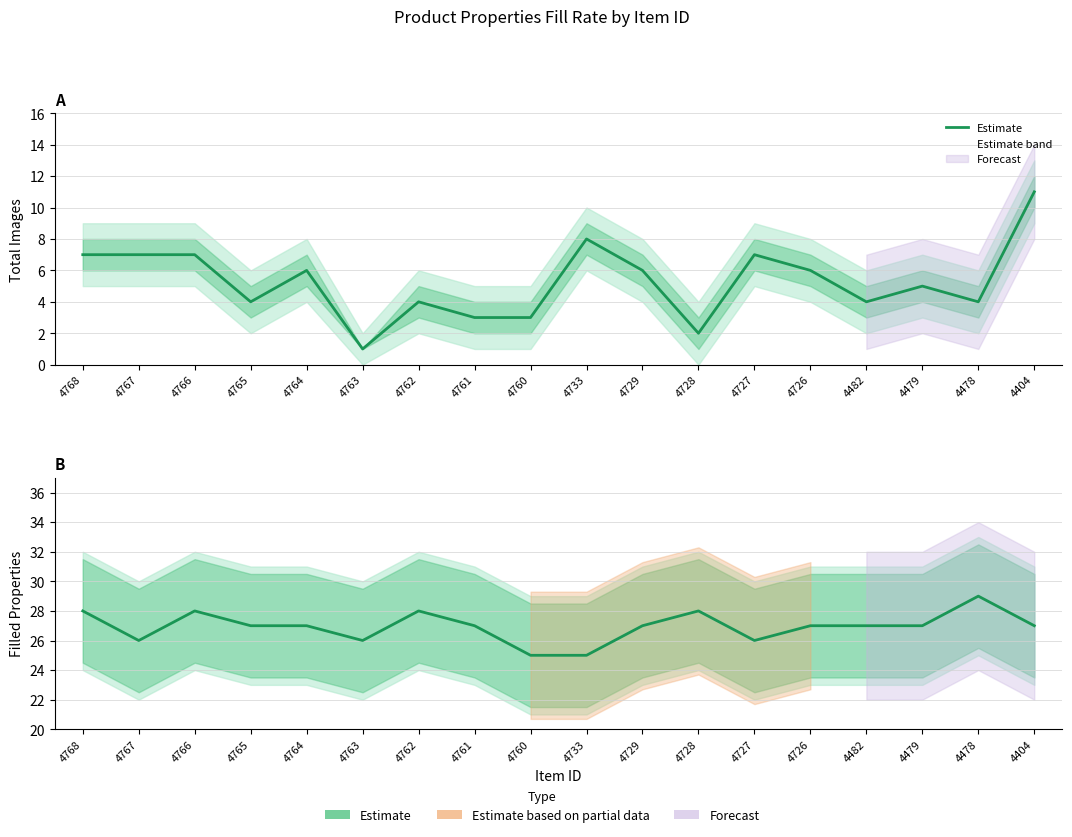

How many data points does each series have?

18